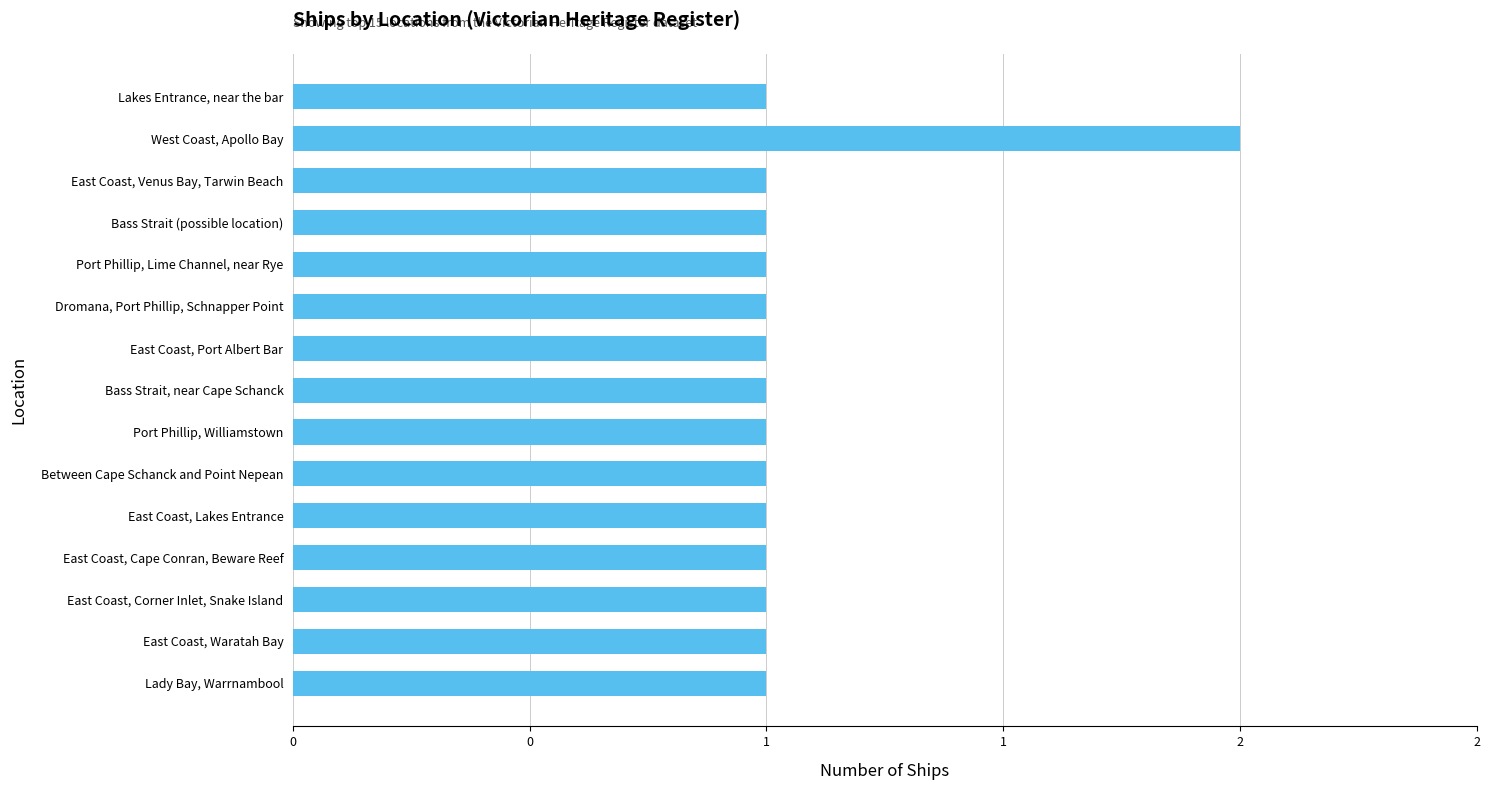

Does the chart contain stacked bars?

No